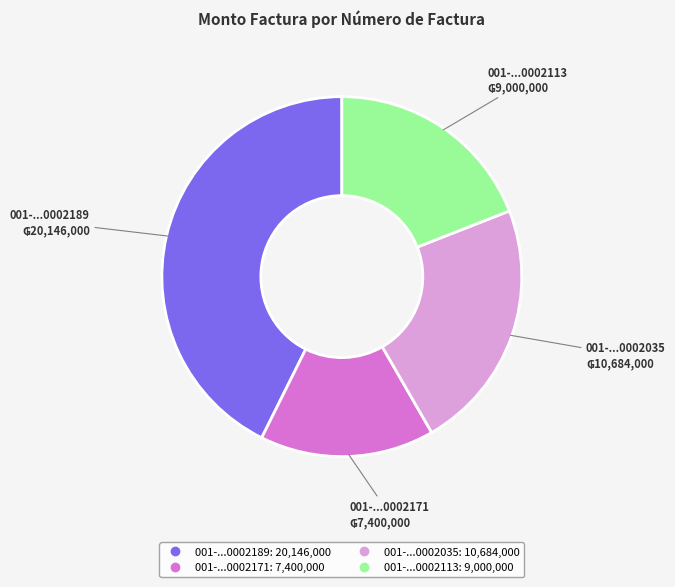

Is there a majority slice in this chart?

No